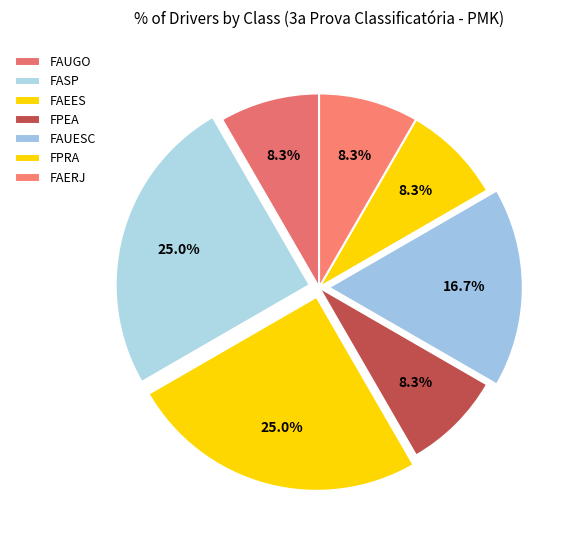

Is it true that FAERJ is 1% of the pie?

False